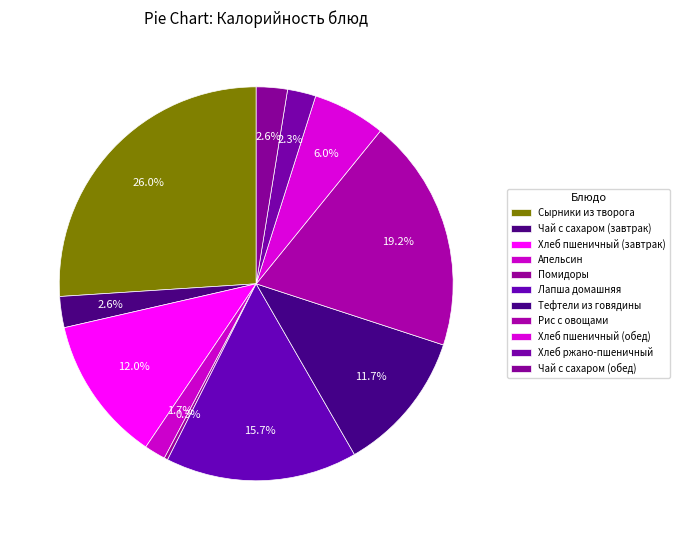

How many segments does this pie chart have?

11